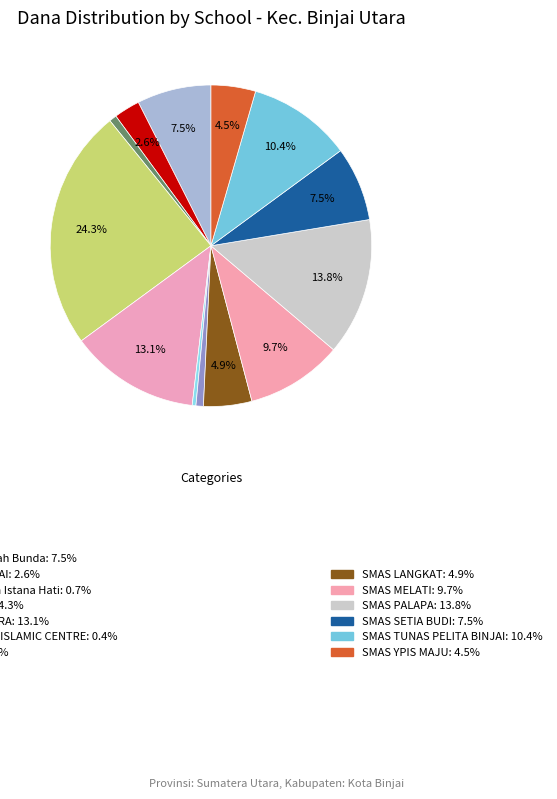

How many segments does this pie chart have?

13